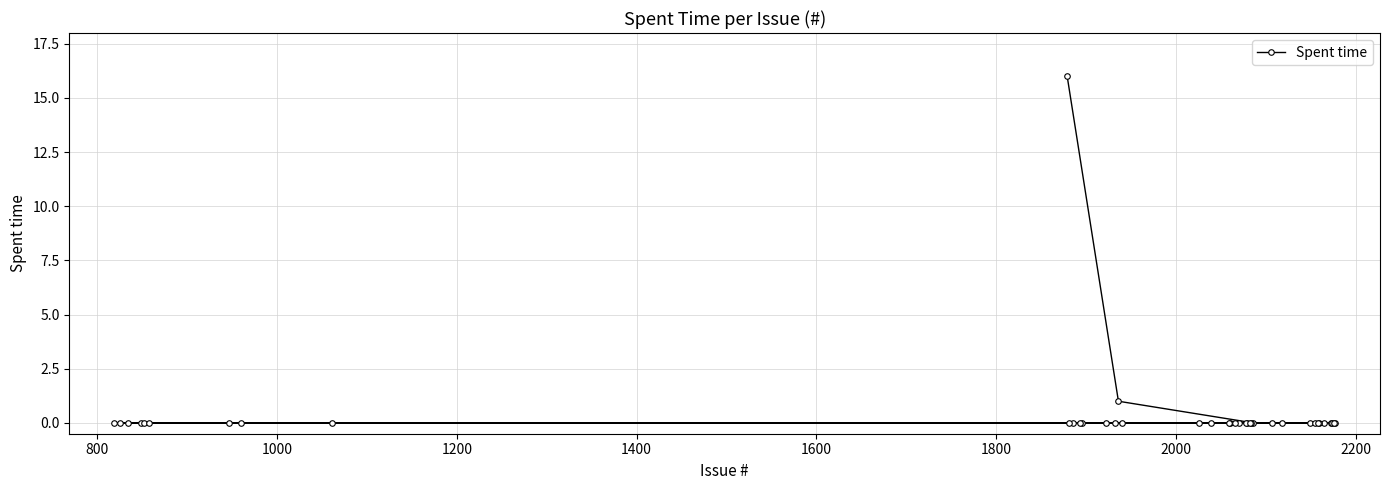

How many lines are shown in the chart?

1